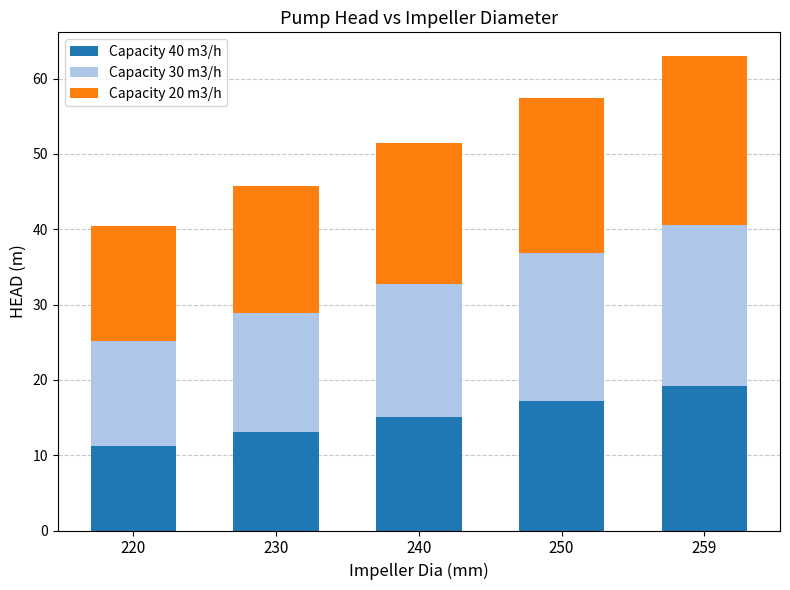

Which category has the lowest value in the Capacity 40 m3/h series?

220